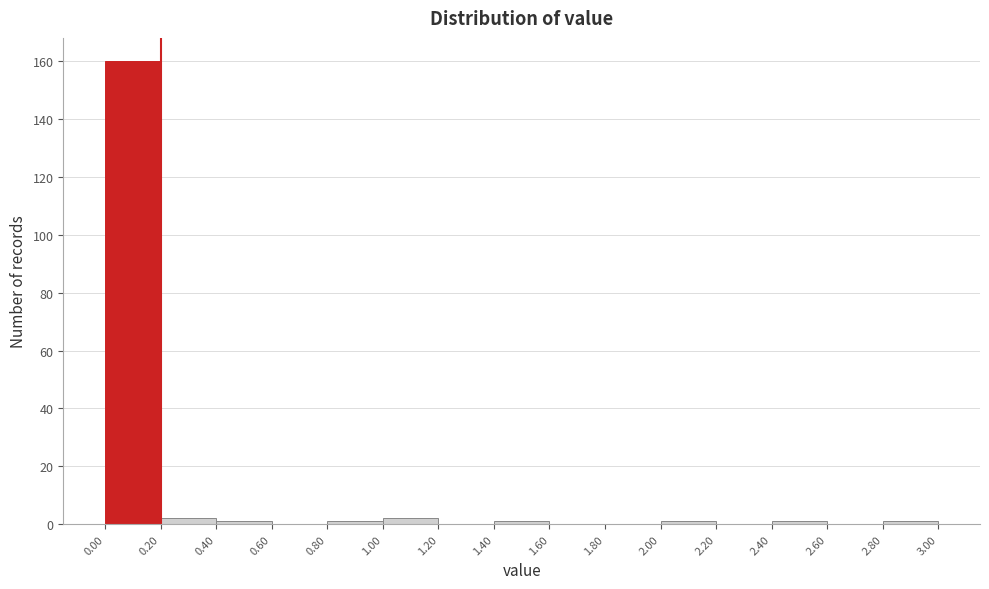

How tall is the bar that spans 1.00 to 1.20 on the x-axis? The values are not printed on the chart, so give them approximately, as read against the axis.

2